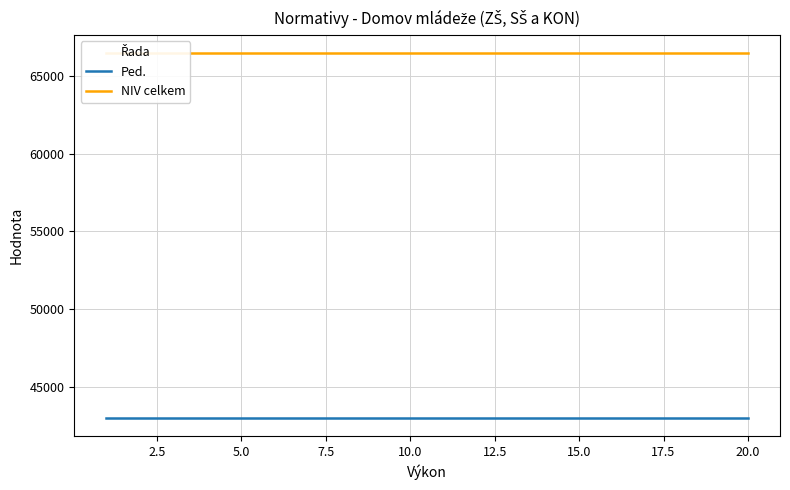

Rank the series by their maximum value, from highest to lowest.

NIV celkem, Ped.